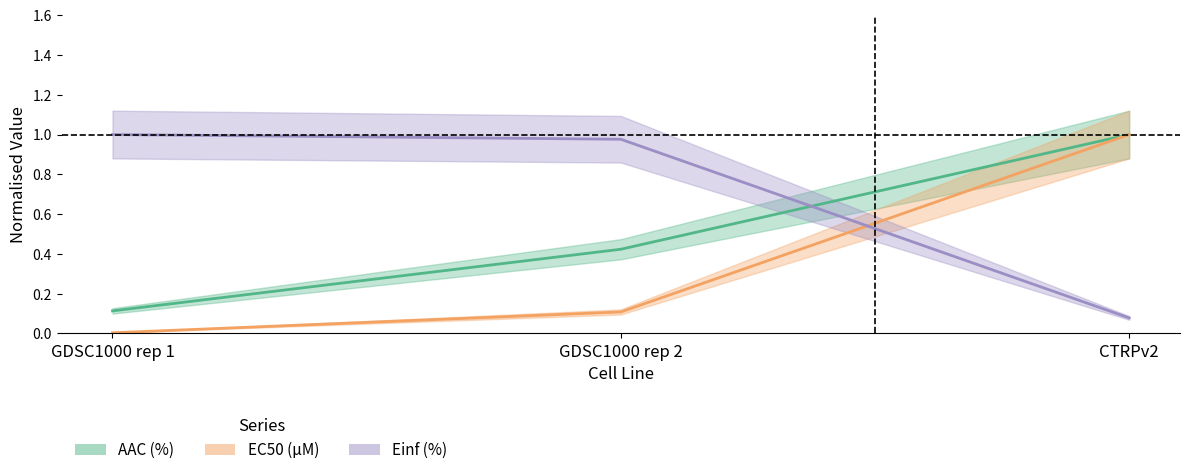

How many lines are shown in the chart?

3